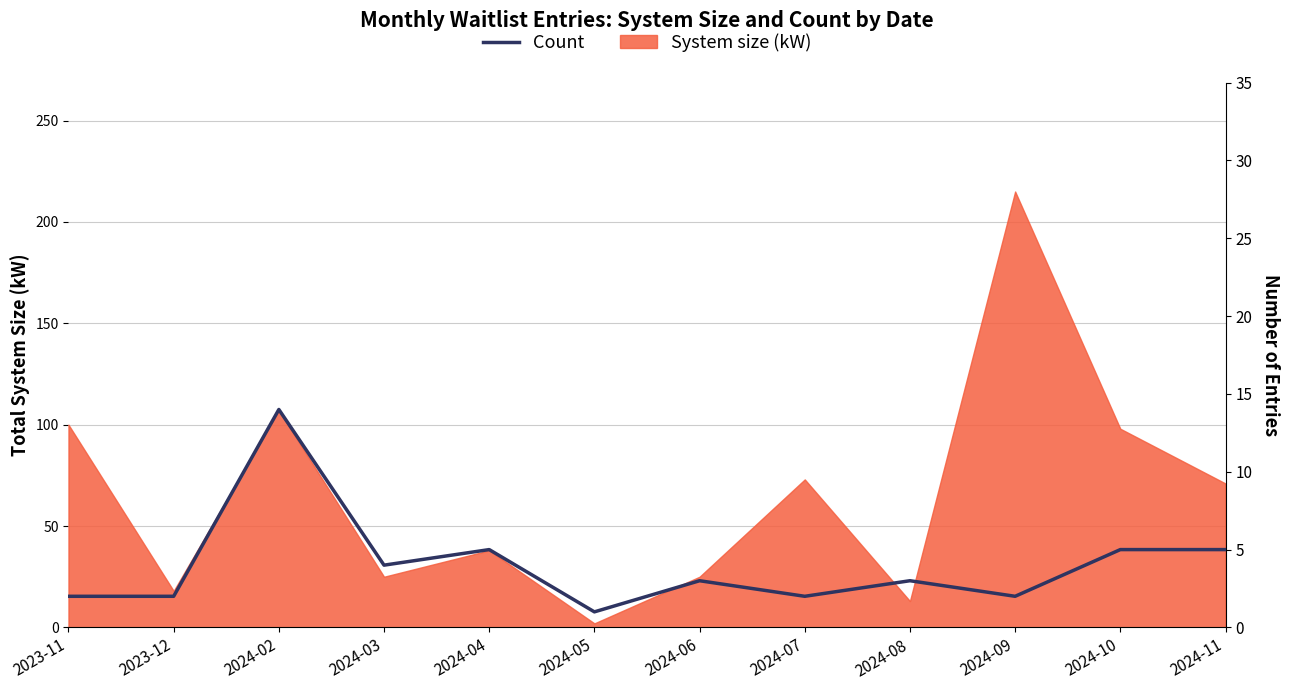

What is the value of the 8th point from the left?

2